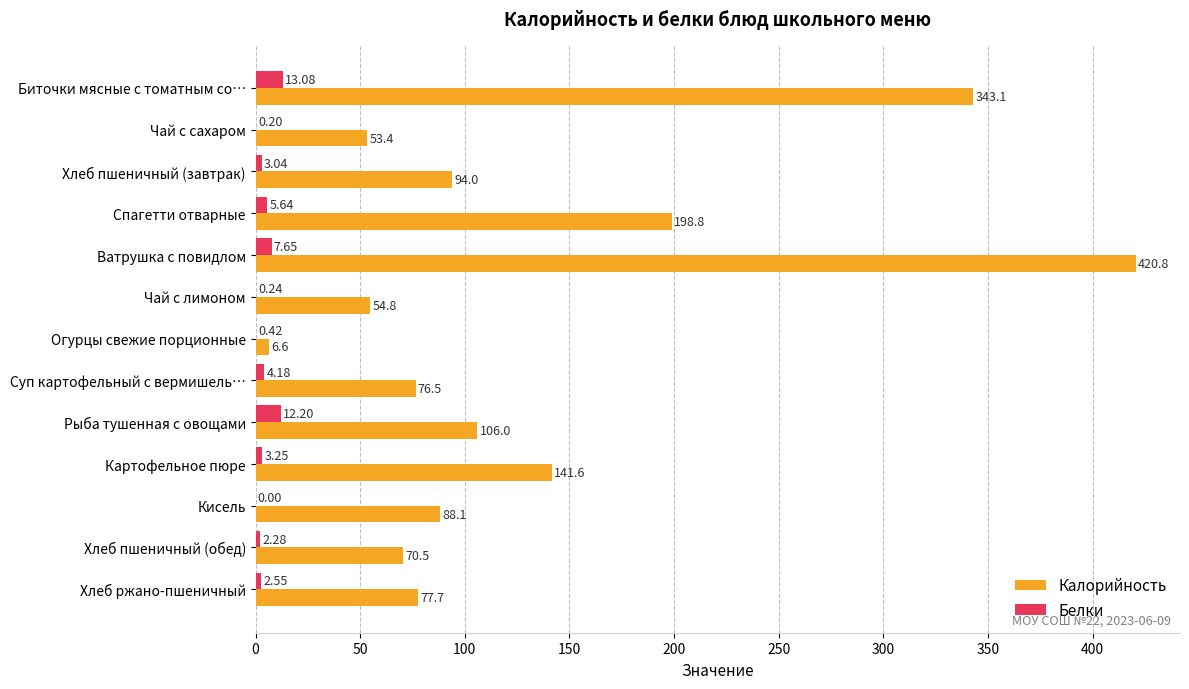

What is the sum of the Белки values at Суп картофельный с вермишель… and Хлеб ржано-пшеничный?

6.7